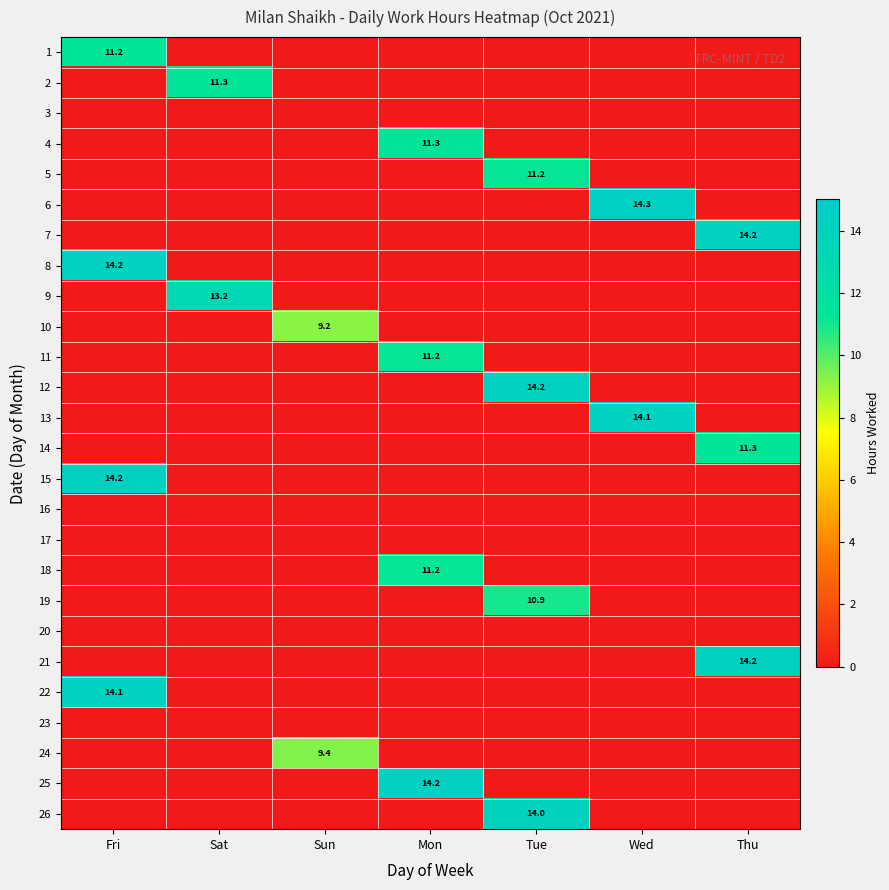

Is it true that 25 equals 21.7 at Mon?

False